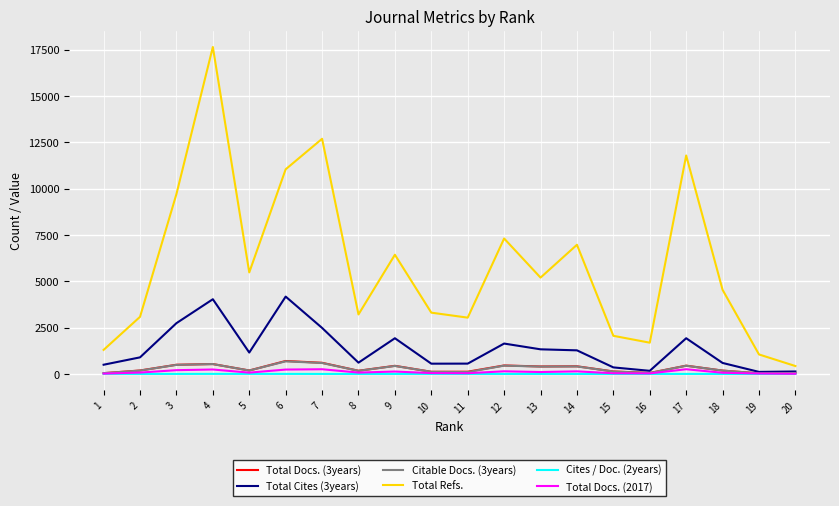

True or false: Total Refs. and Cites / Doc. (2years) cross at least once.

False